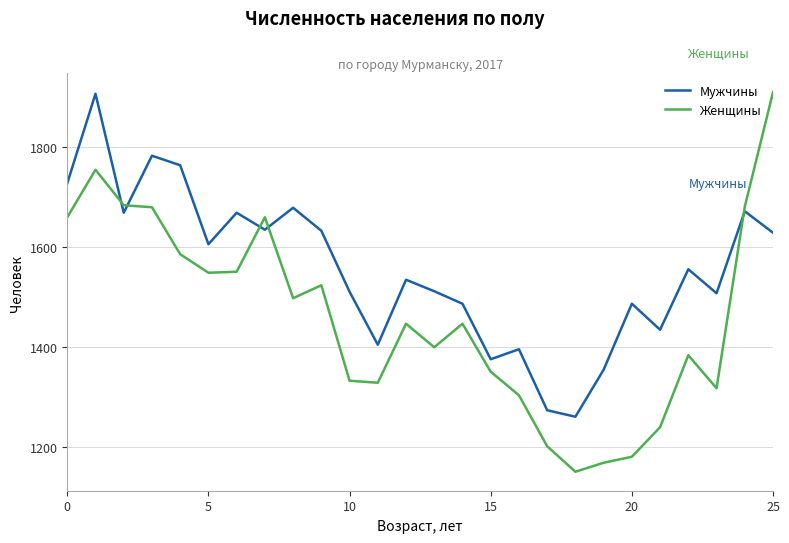

What is the maximum value shown in the chart?

1910